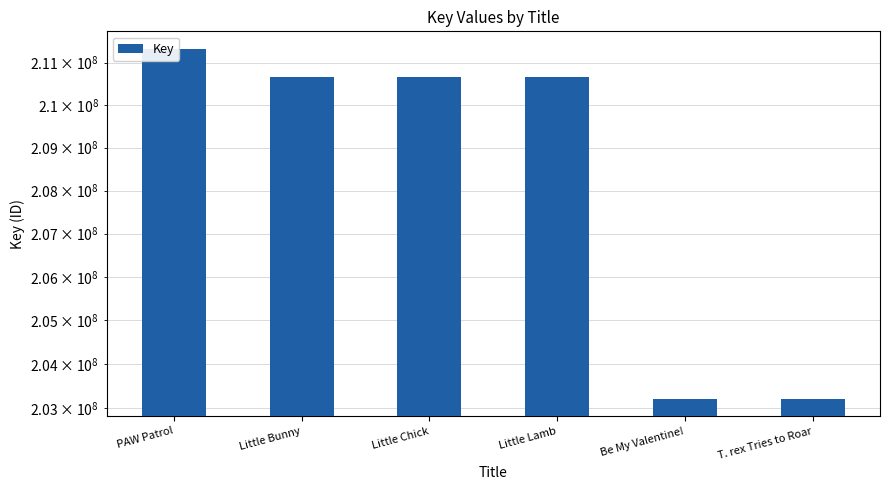

Rank the categories by value from highest to lowest.

PAW Patrol, Little Bunny, Little Lamb, Little Chick, T. rex Tries to Roar, Be My Valentine!